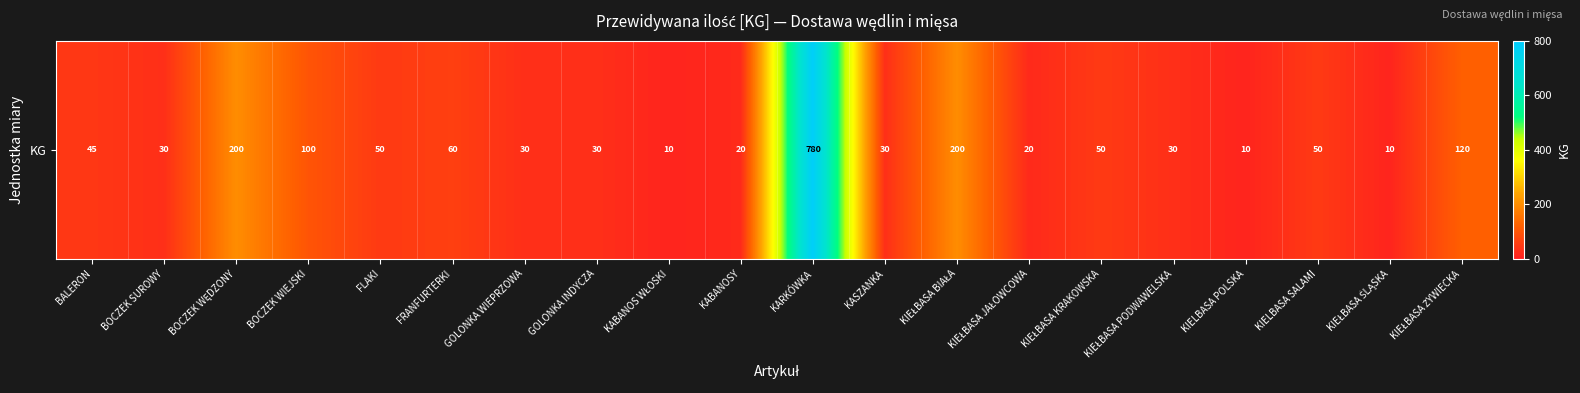

True or false: the data shows 20 at KIEŁBASA JAŁOWCOWA.

True